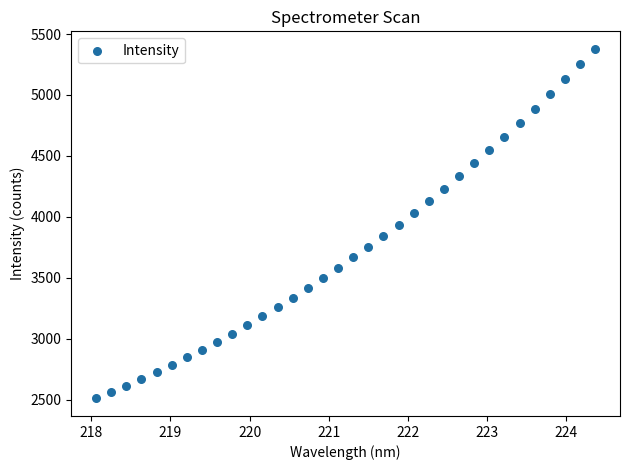

What is the range of Y values (max minus min)?

2866.9